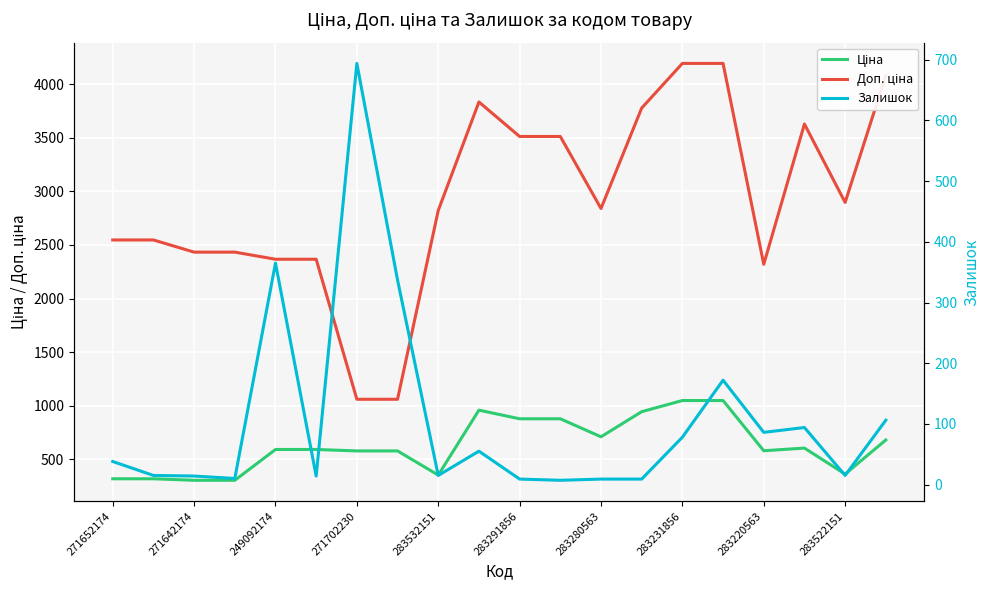

What is the value of the Ціна point at the 5th from the left?

591.6